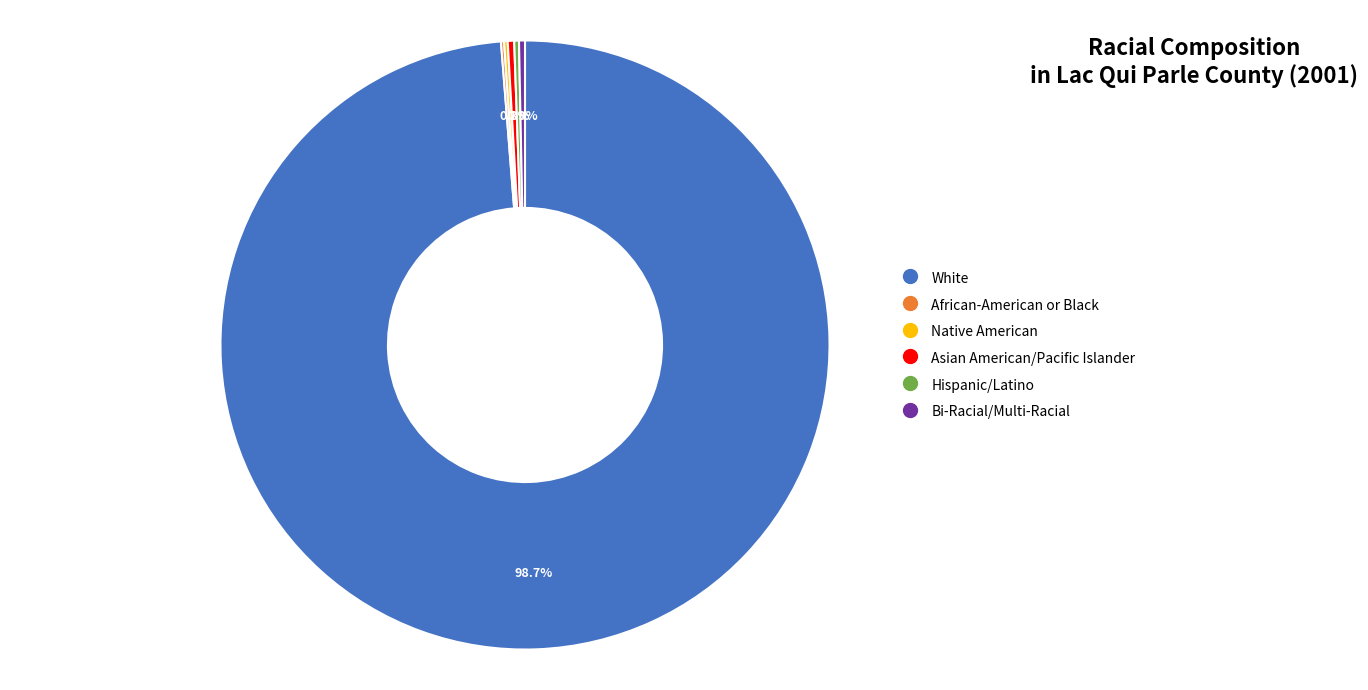

Is there any slice that represents more than half of the pie?

Yes